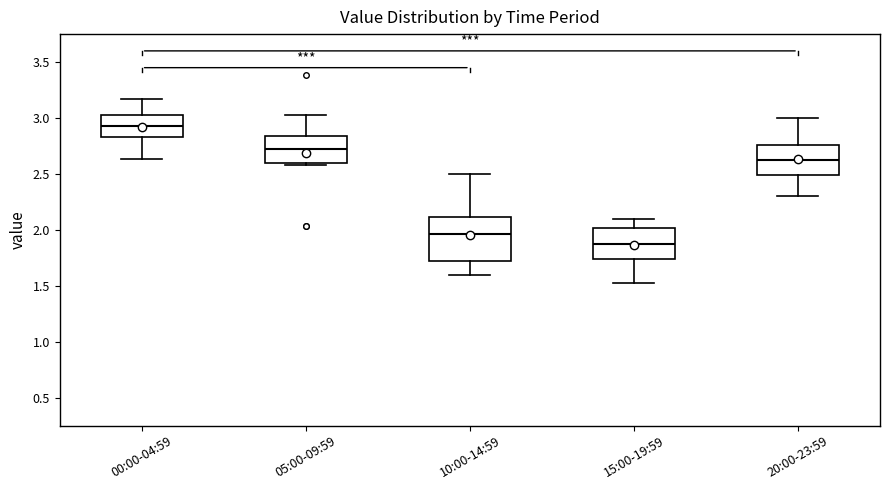

Reading left to right, read every box against the y-axis: the position of its median line, the range the box covers, and the ends of its whiskers. The values are not printed on the chart, so give them approximately, as read against the axis.

00:00-04:59: median 2.95, box 2.85 to 3.05, whiskers 2.65 to 3.15
05:00-09:59: median 2.75, box 2.60 to 2.85, whiskers 2.60 (just below the box's lower edge) to 3.05
10:00-14:59: median 1.95, box 1.70 to 2.10, whiskers 1.60 to 2.50
15:00-19:59: median 1.90, box 1.75 to 2.00, whiskers 1.50 to 2.10
20:00-23:59: median 2.65, box 2.50 to 2.75, whiskers 2.30 to 3.00